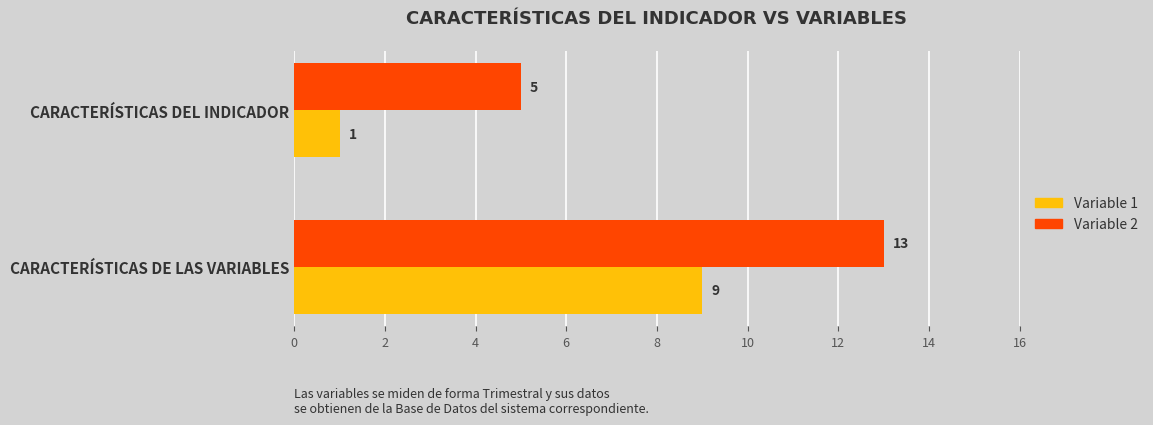

What is the total value across all series at CARACTERÍSTICAS DE LAS VARIABLES?

22